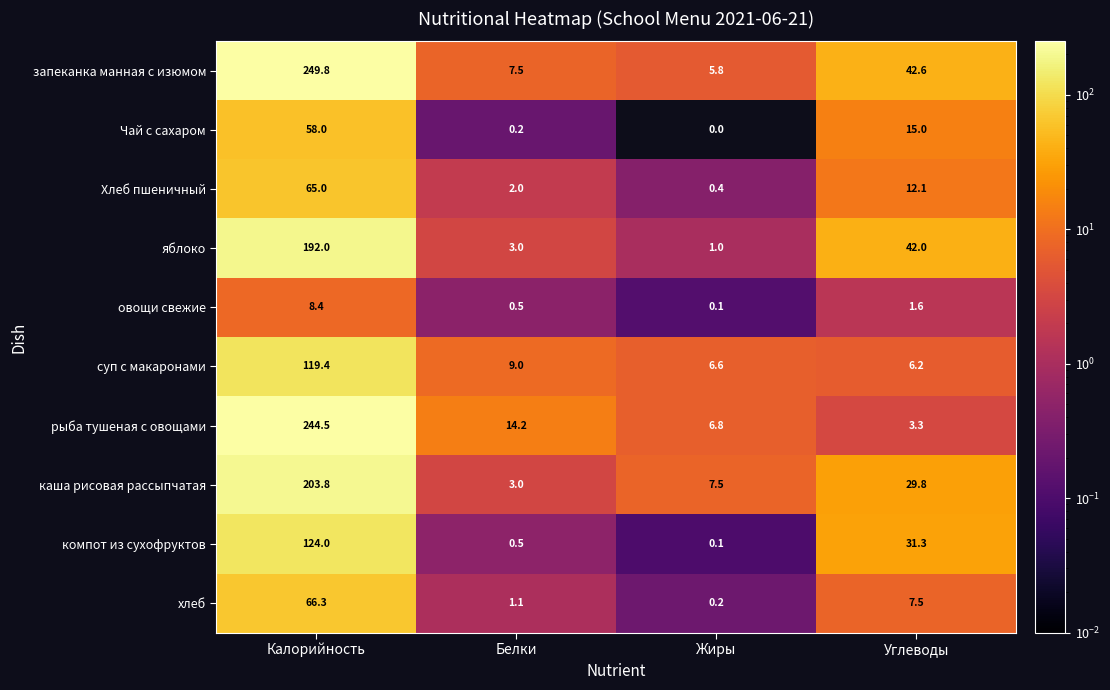

What is the difference between the яблоко values at Калорийность and Углеводы?

150.0